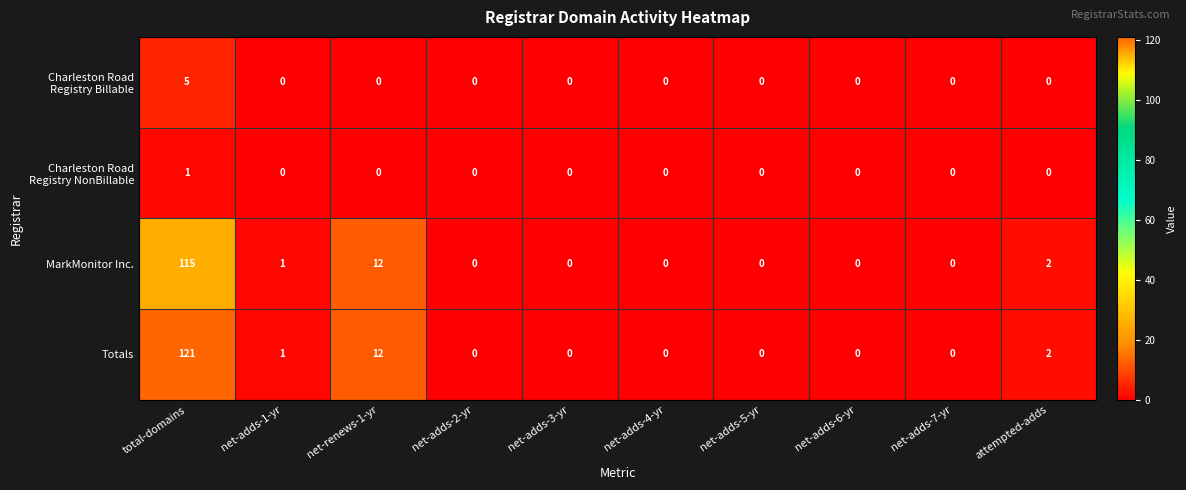

Which series has the largest total across all categories?

Totals